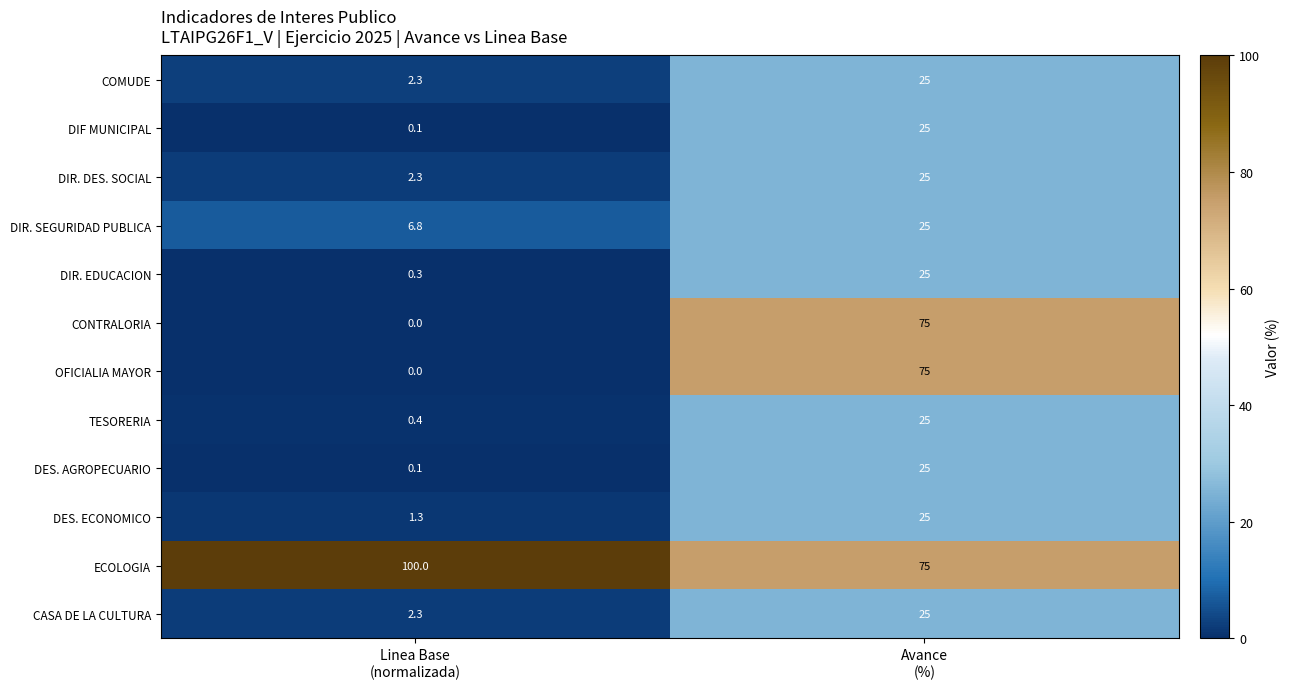

How many data points does each series have?

2